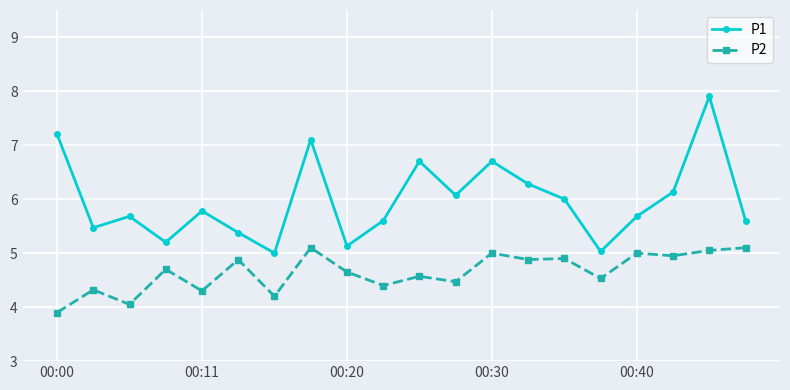

In P1, how many points are higher than both neighbors (excluding endpoints)?

6